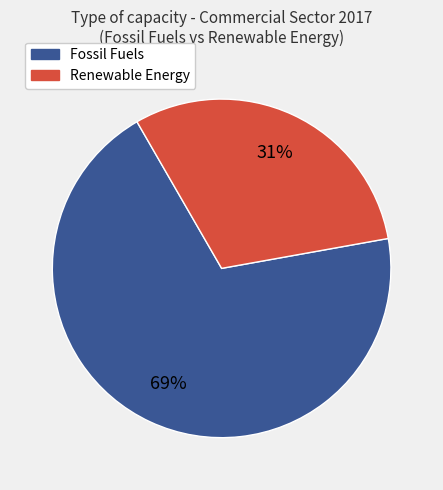

Does any single category account for the majority?

Yes